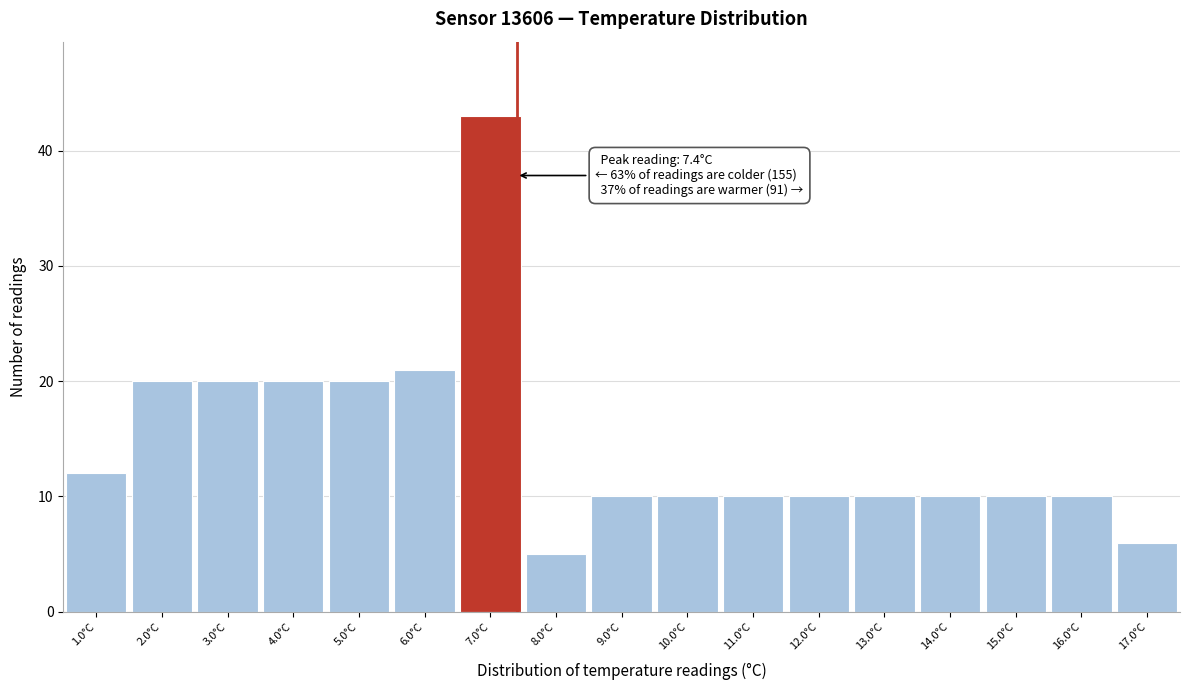

Which range on the x-axis has the tallest bar?

6.5 to 7.5